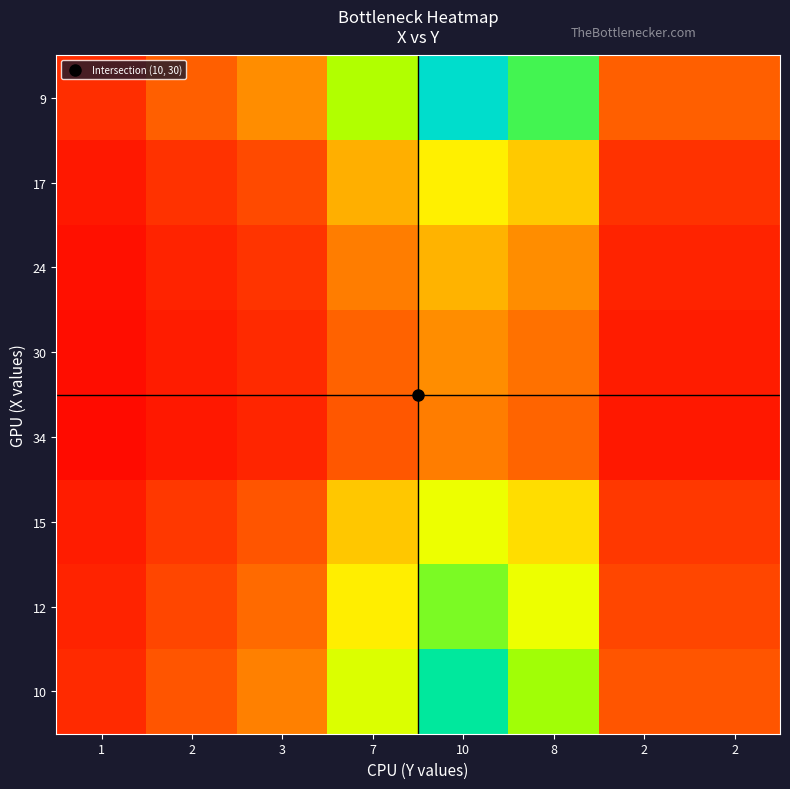

Which series has the largest total across all categories?

9